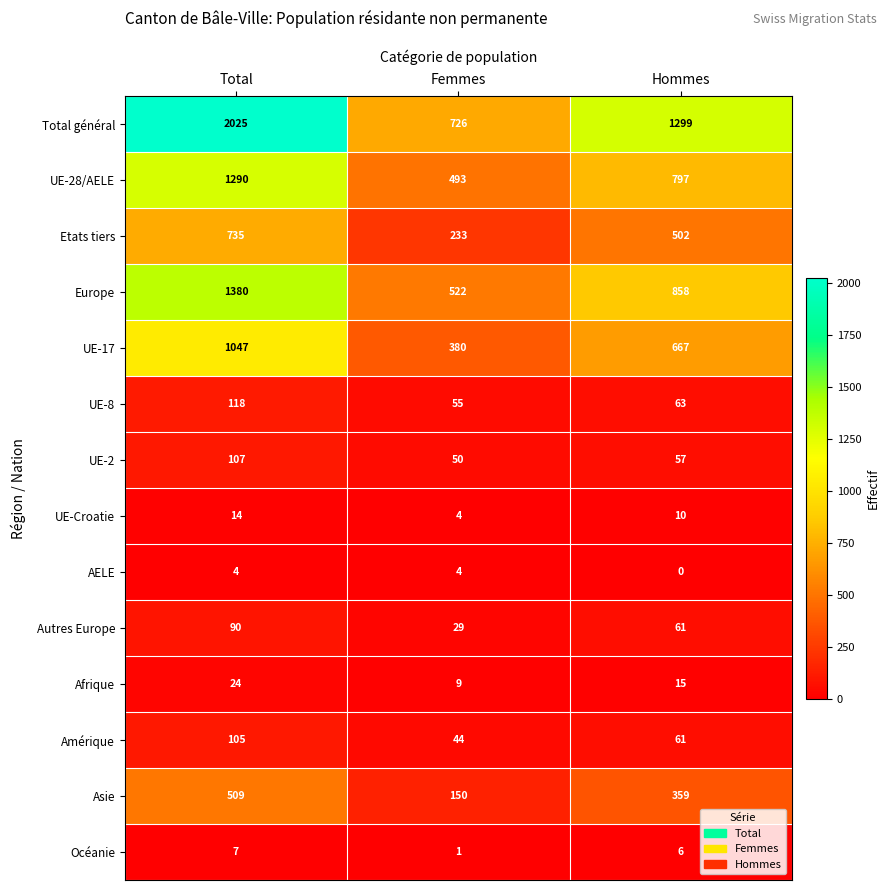

What is the average value of the UE-Croatie series?

9